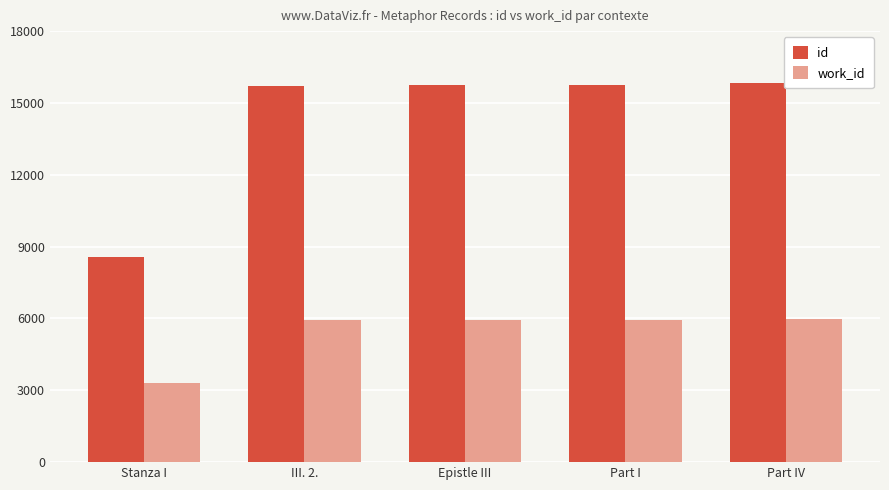

Which series has the widest spread of values?

id